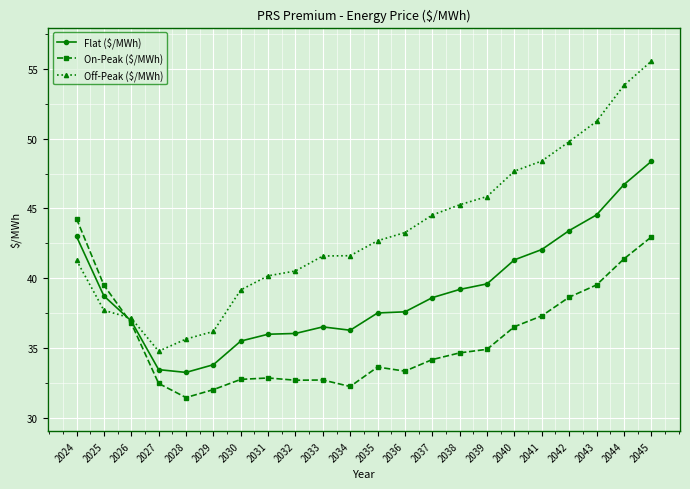

True or false: On-Peak ($/MWh) and Flat ($/MWh) intersect in this chart.

True